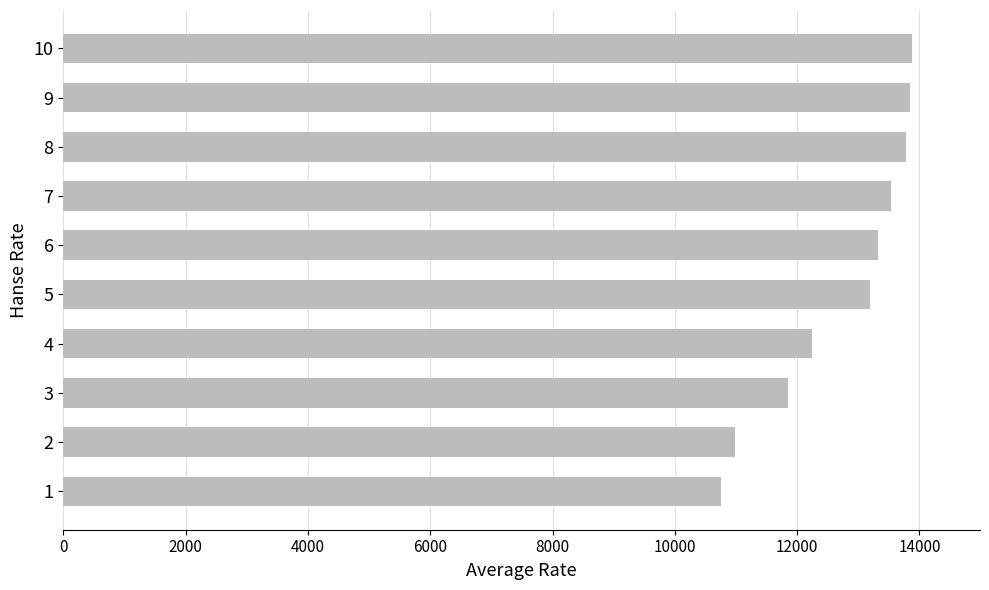

What is the value of the 8th bar from the top?

11853